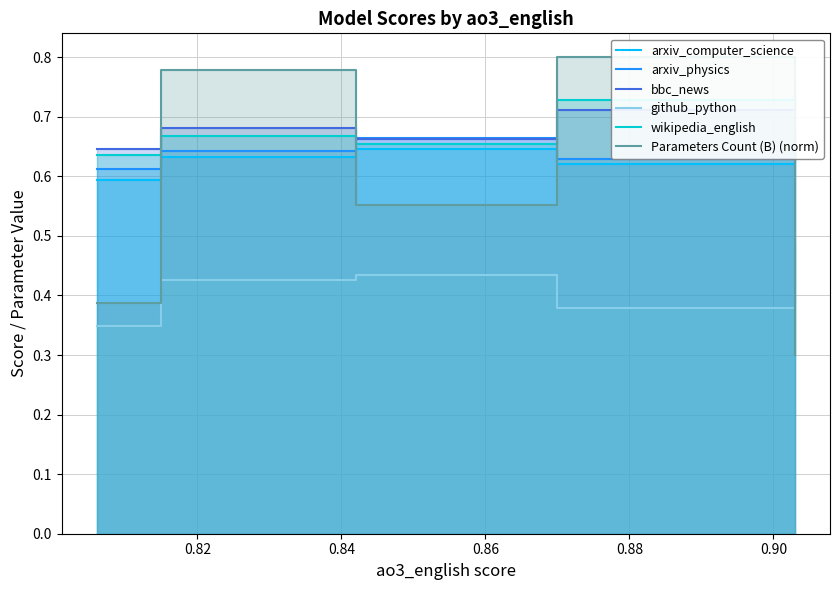

Which series has the largest range (max minus min)?

Parameters Count (B) (norm)